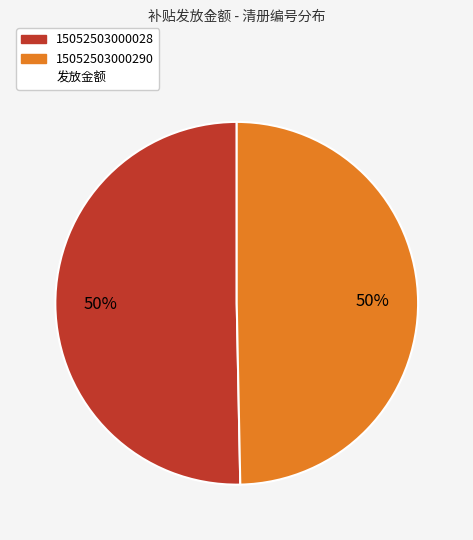

To the nearest percent, what is the average slice percentage?

50%